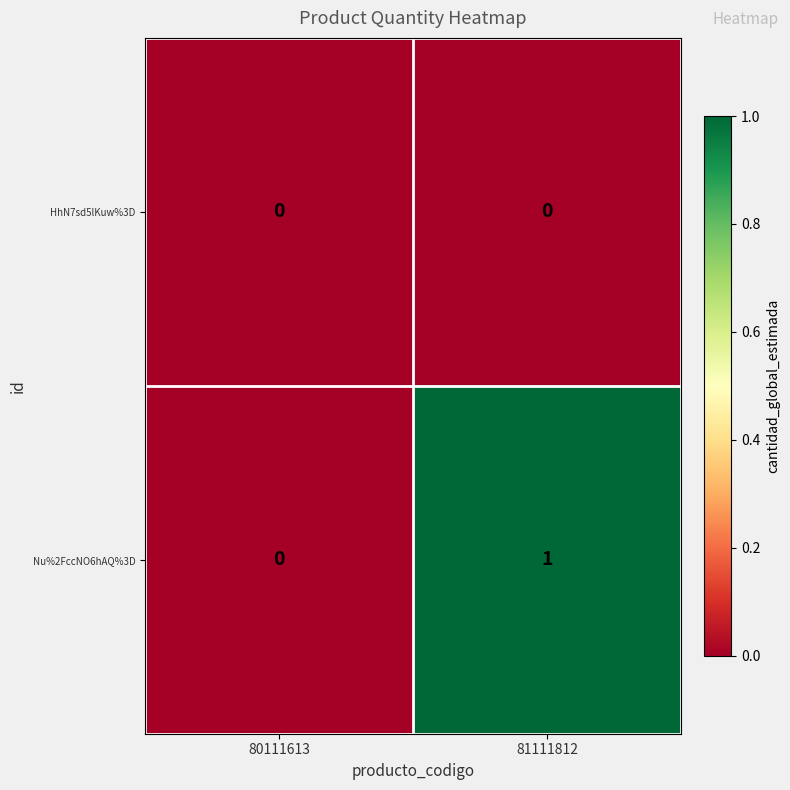

Which series has the widest spread of values?

Nu%2FccNO6hAQ%3D